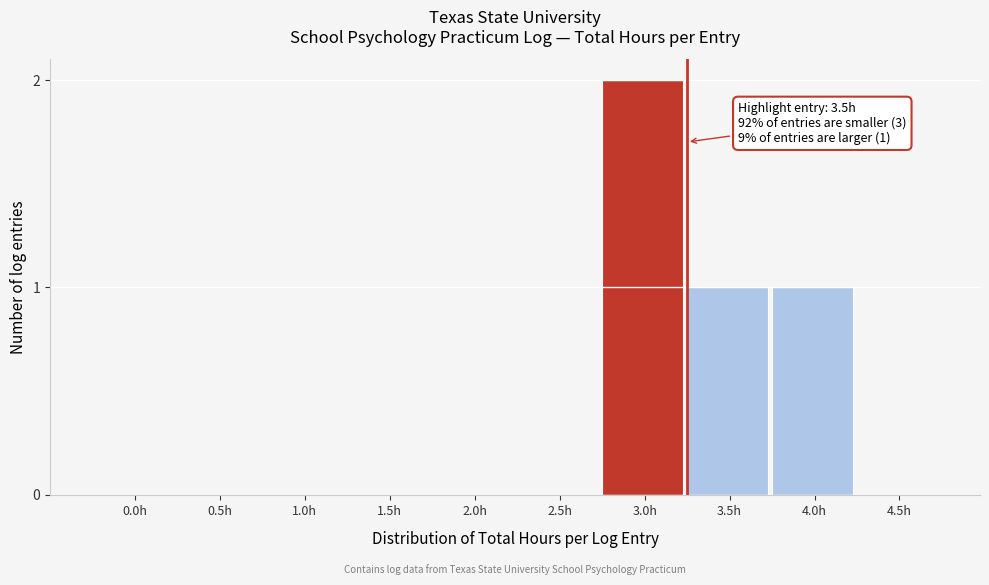

Reading right to left, transcribe all the data shown in this chart.

4.5h=0	4.0h=1	3.5h=1	3.0h=2	2.5h=0	2.0h=0	1.5h=0	1.0h=0	0.5h=0	0.0h=0